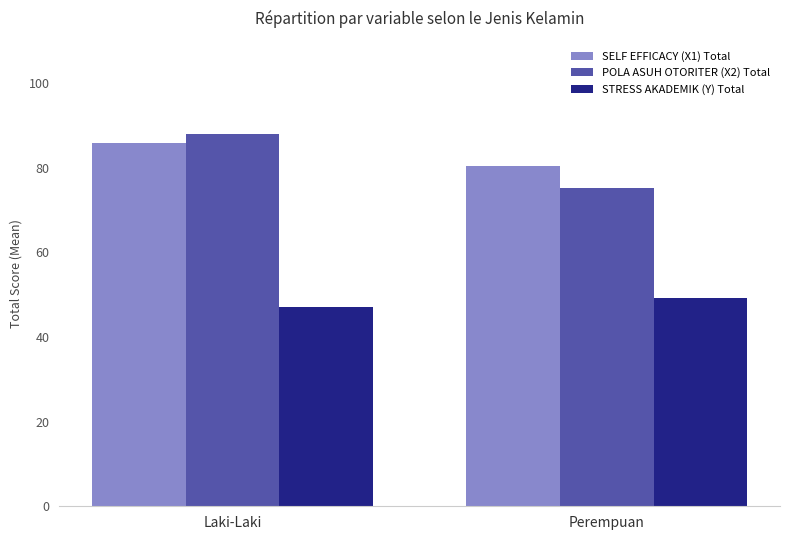

What is the approximate value of SELF EFFICACY (X1) Total at Perempuan?

80.5